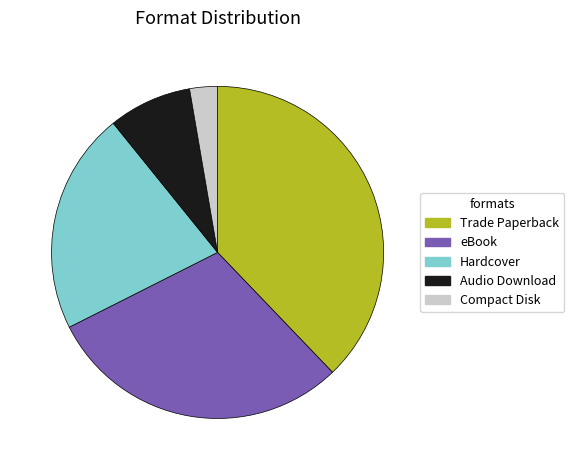

Which category has the smallest portion of the pie?

Compact Disk